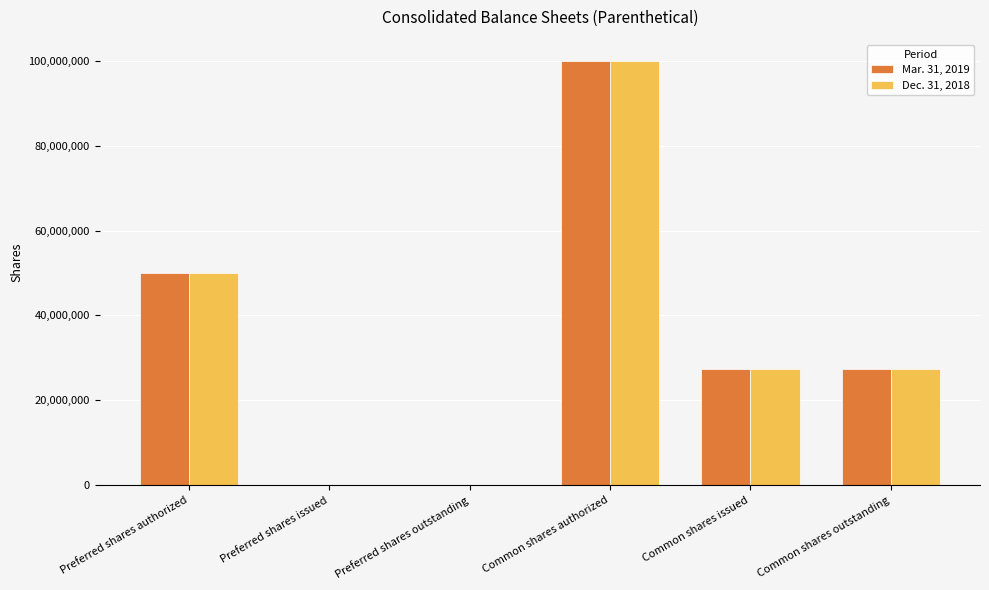

At which label does Mar. 31, 2019 first exceed 27417909?

Preferred shares authorized